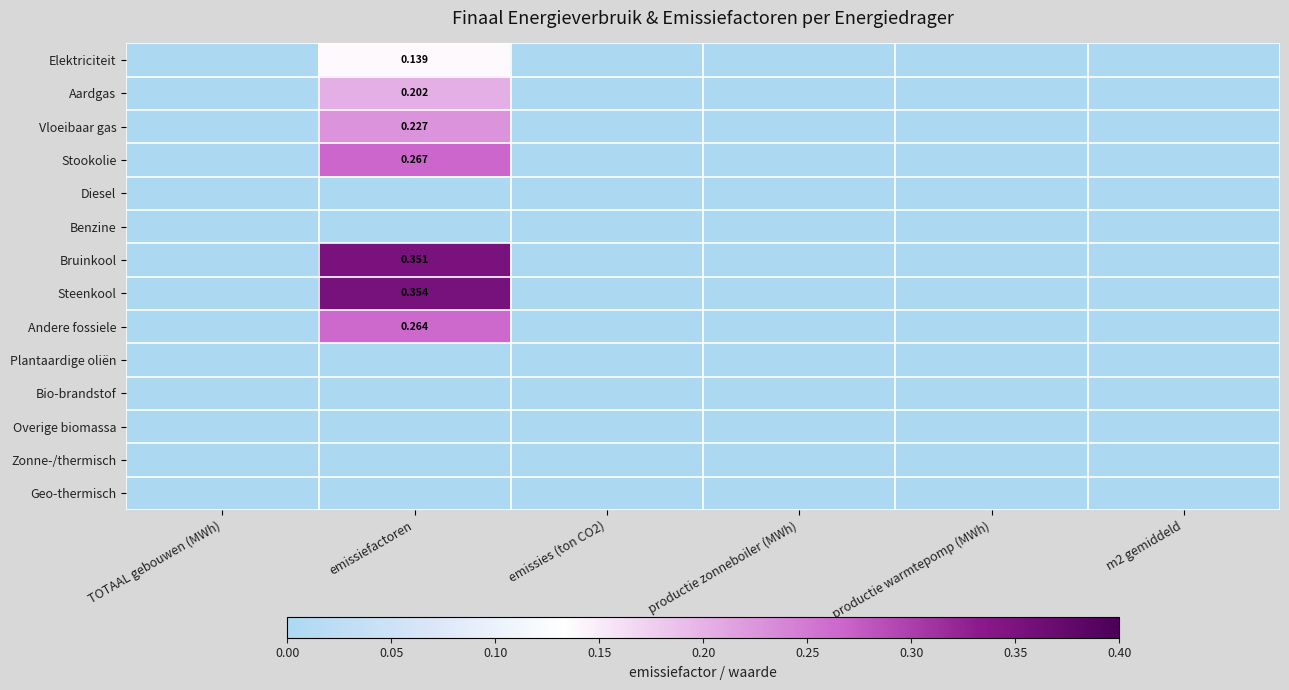

List the series in order of their peak value, lowest first.

Diesel, Benzine, Plantaardige oliën, Bio-brandstof, Overige biomassa, Zonne-/thermisch, Geo-thermisch, Elektriciteit, Aardgas, Vloeibaar gas, Andere fossiele, Stookolie, Bruinkool, Steenkool